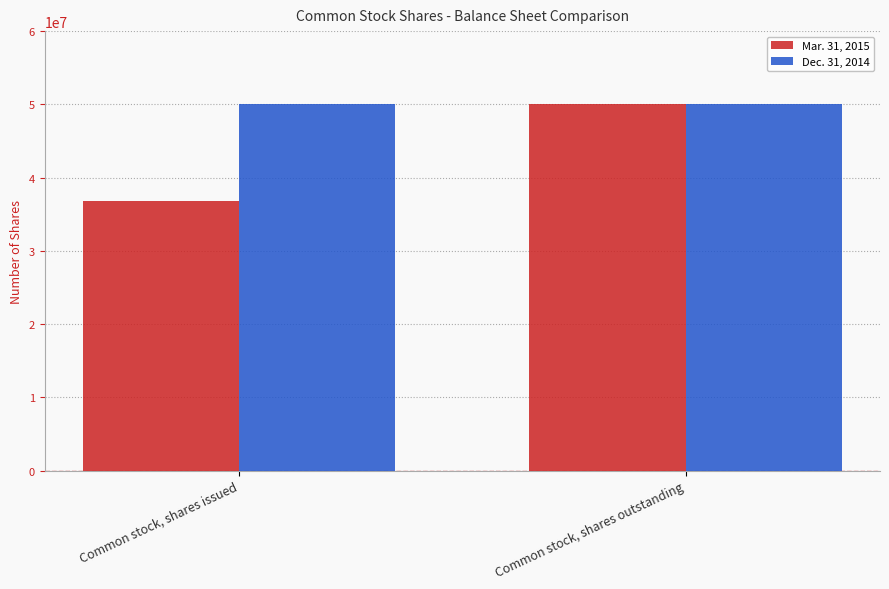

What is the total value across all series at Common stock, shares issued?

86750000